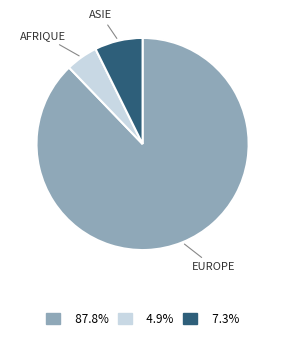

How many segments does this pie chart have?

3